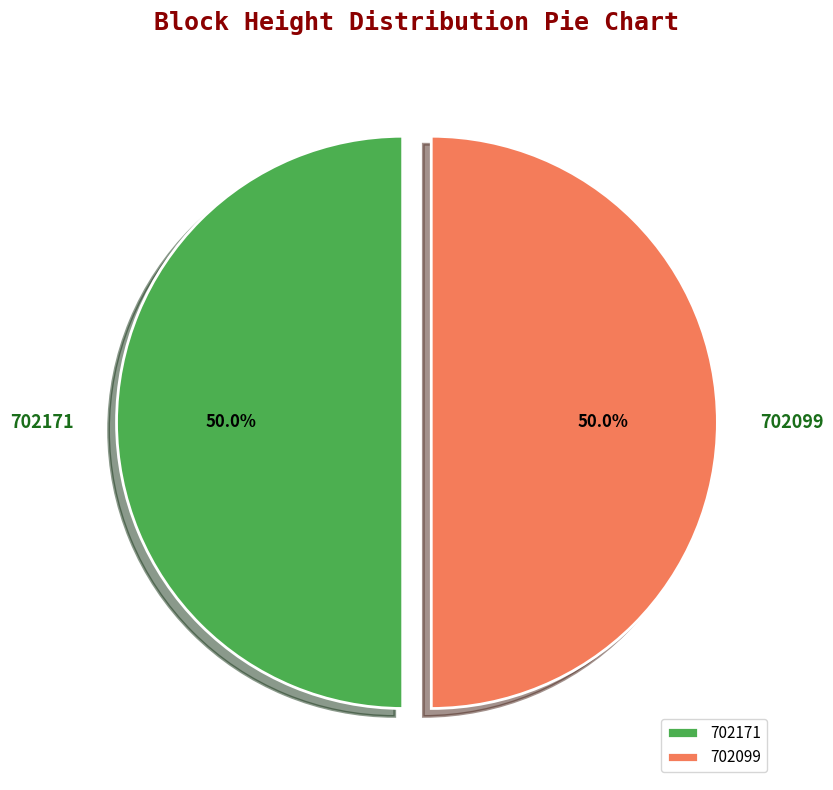

The 702099 slice represents 50% of the pie. True or false?

True